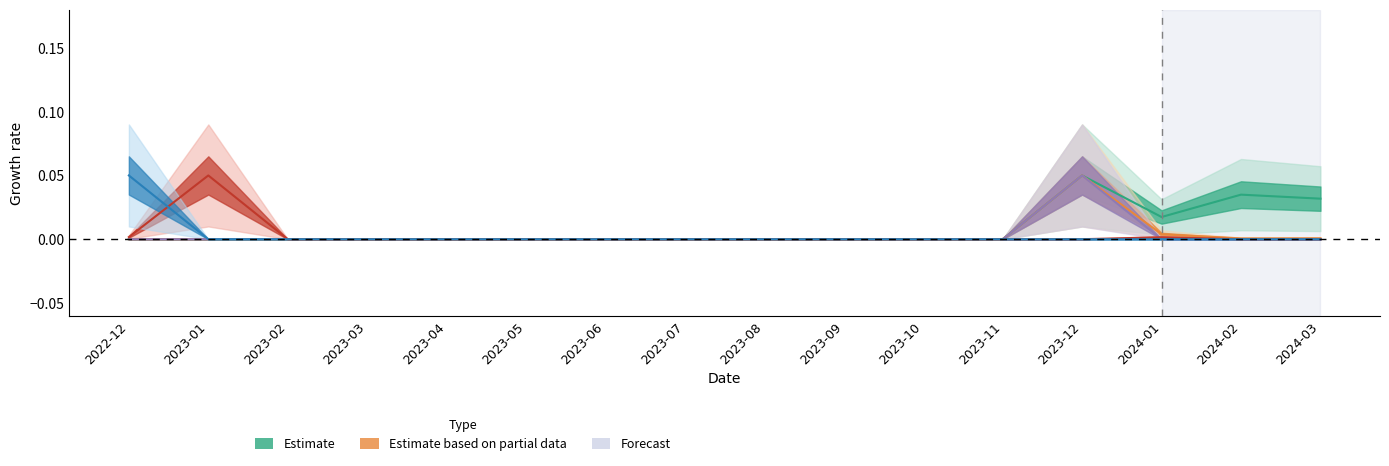

At which category does Comparación de precios reach its first local peak?

2023-12